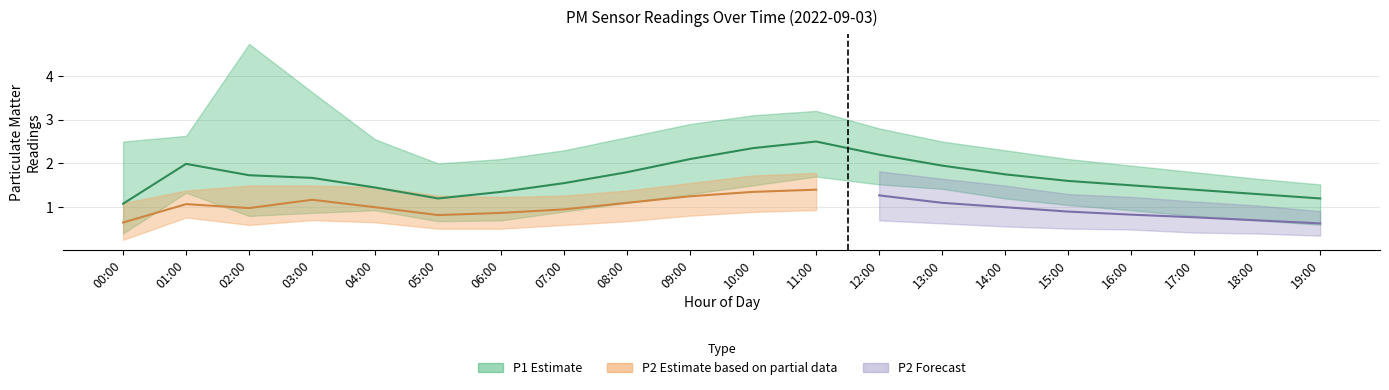

Where is the data nearest to the value 1?

00:00